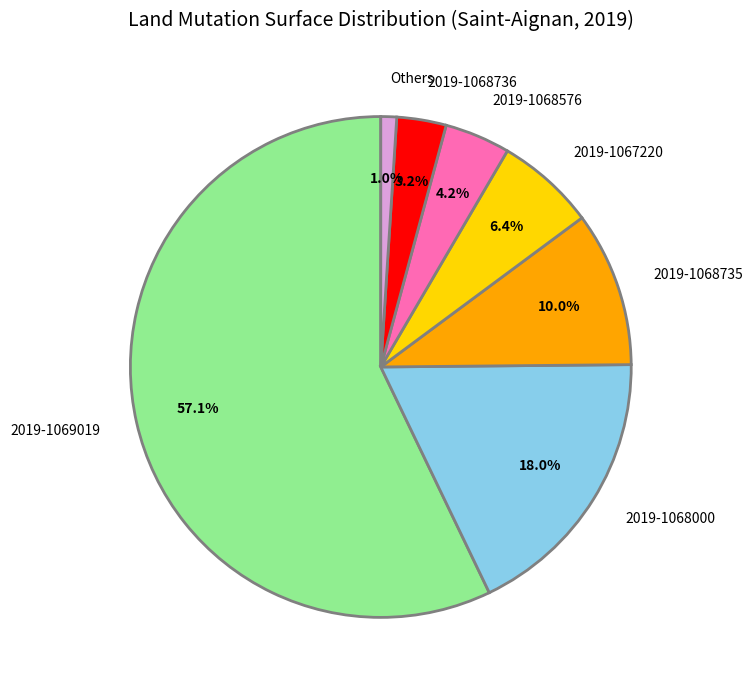

To the nearest percent, what is the average slice percentage?

14%